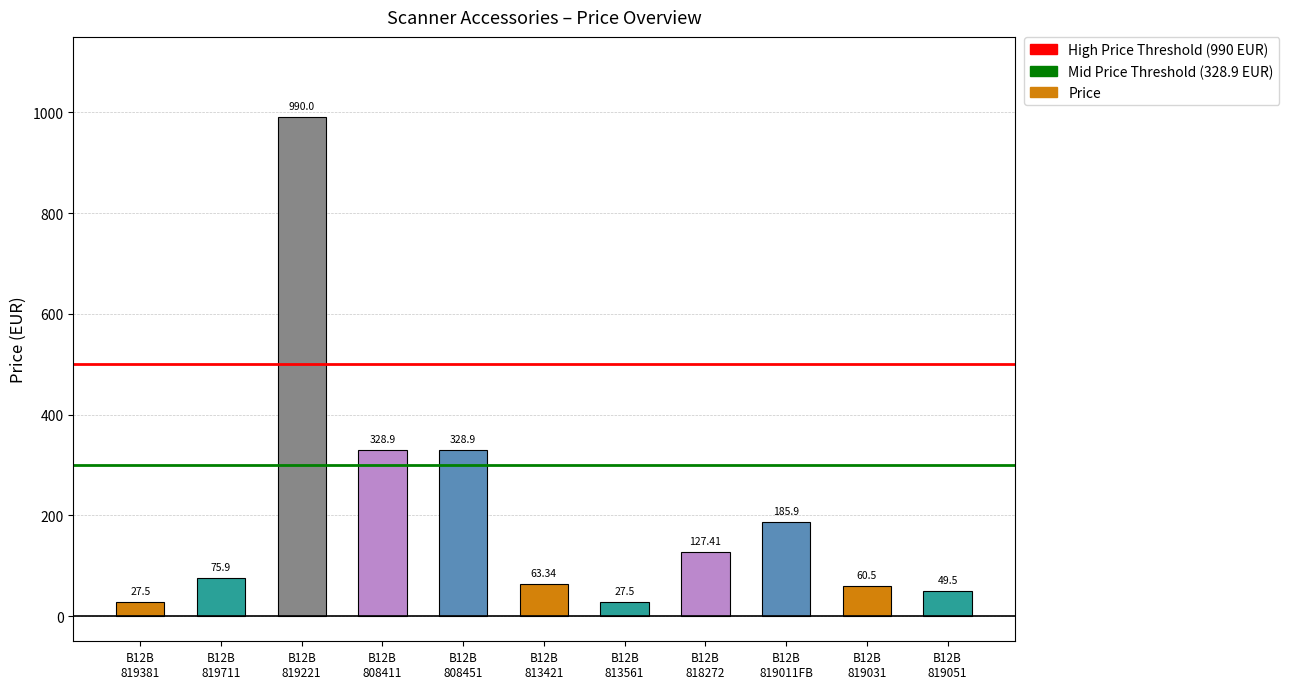

How many series are shown in this chart?

1